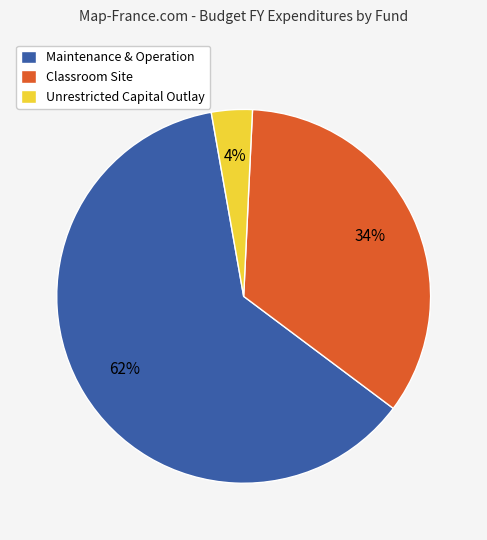

To the nearest percent, what is the combined percentage of Classroom Site and Maintenance & Operation?

96%